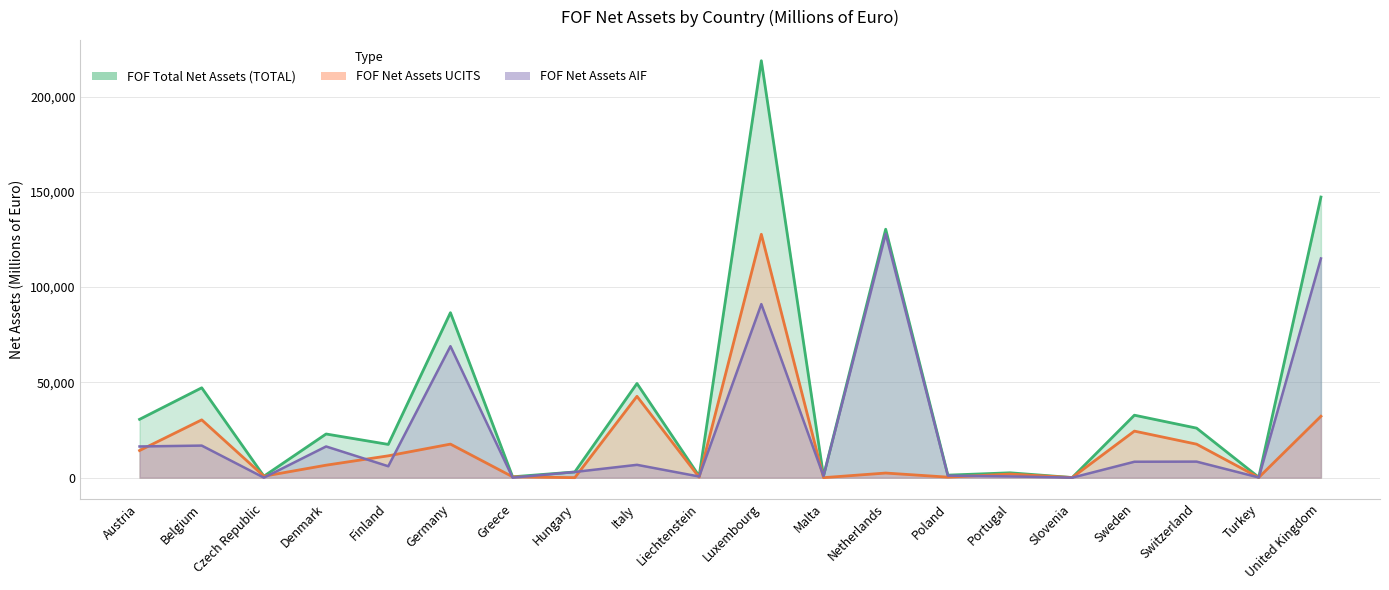

Reading left to right, extract all data points from this chart.

FOF Total Net Assets (TOTAL): 30606.1	47160.4	767.5	22917.0	17450.4	86576.2	447.4	2989.0	49424.2	820.7	218789.0	841.0	130367.0	1324.8	2552.9	65.8	32778.5	25994.2	201.3	147251.6
FOF Net Assets UCITS: 14234.2	30331.7	767.5	6545.2	11461.3	17602.3	447.4	0.0	42689.4	225.4	127717.0	3.4	2424.0	269.9	1888.9	65.8	24426.4	17576.5	100.6	32227.8
FOF Net Assets AIF: 16371.9	16828.7	0.0	16371.8	5989.1	68973.9	0.0	2989.0	6734.8	595.3	91072.0	837.6	127943.0	1054.9	664.0	0.0	8352.2	8417.6	100.6	115023.7